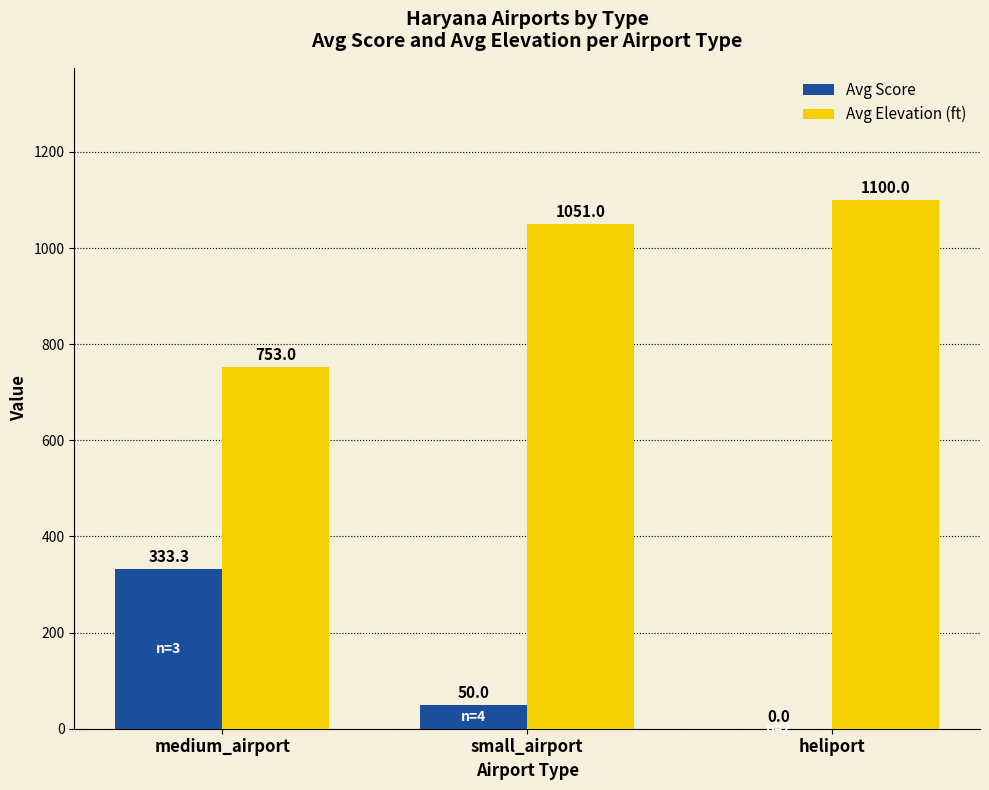

At which category is the sum across all series the highest?

small_airport